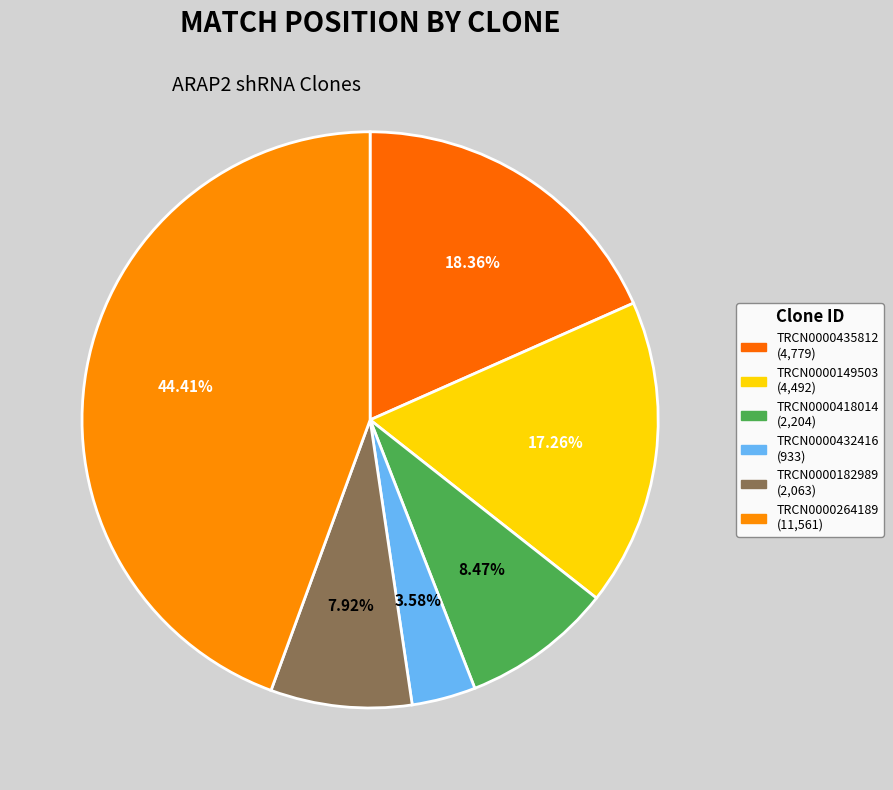

Rank the categories by value from highest to lowest.

TRCN0000264189, TRCN0000435812, TRCN0000149503, TRCN0000418014, TRCN0000182989, TRCN0000432416